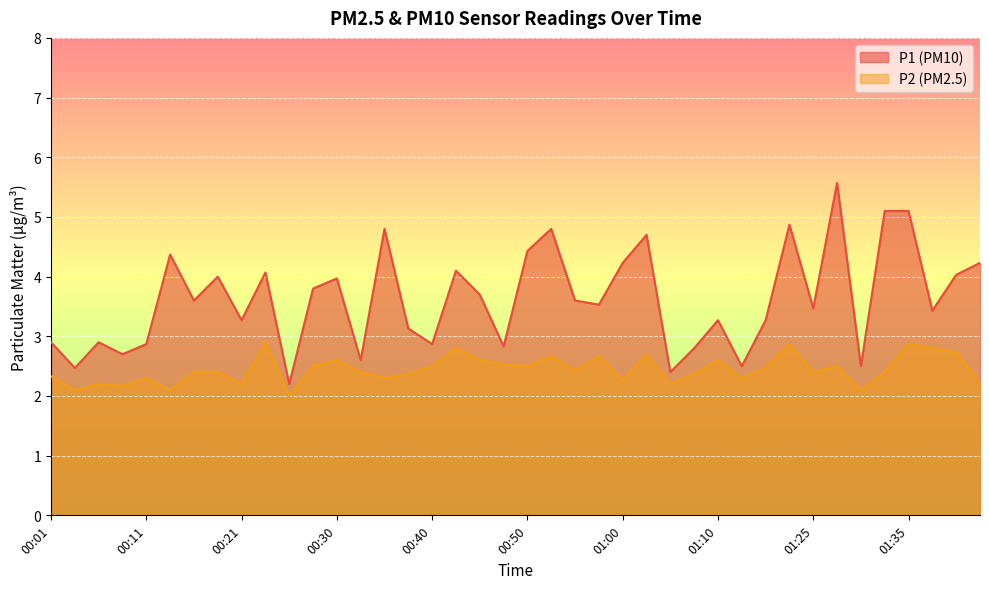

Reading left to right, what are all the values shown in this chart?

P1: 00:01=2.9	00:03=2.5	00:06=2.9	00:08=2.7	00:11=2.9	00:13=4.4	00:16=3.6	00:18=4.0	00:21=3.3	00:23=4.1	00:25=2.2	00:28=3.8	00:30=4.0	00:33=2.6	00:35=4.8	00:38=3.1	00:40=2.9	00:43=4.1	00:45=3.7	00:48=2.8	00:50=4.4	00:53=4.8	00:55=3.6	00:58=3.5	01:00=4.2	01:03=4.7	01:05=2.4	01:07=2.8	01:10=3.3	01:12=2.5	01:15=3.3	01:17=4.9	01:25=3.5	01:28=5.6	01:30=2.5	01:33=5.1	01:35=5.1	01:37=3.4	01:40=4.0	01:42=4.2
P2: 00:01=2.3	00:03=2.1	00:06=2.2	00:08=2.2	00:11=2.3	00:13=2.1	00:16=2.4	00:18=2.4	00:21=2.2	00:23=2.9	00:25=2.0	00:28=2.5	00:30=2.6	00:33=2.4	00:35=2.3	00:38=2.4	00:40=2.5	00:43=2.8	00:45=2.6	00:48=2.5	00:50=2.5	00:53=2.7	00:55=2.4	00:58=2.7	01:00=2.3	01:03=2.7	01:05=2.2	01:07=2.4	01:10=2.6	01:12=2.3	01:15=2.5	01:17=2.9	01:25=2.4	01:28=2.5	01:30=2.1	01:33=2.4	01:35=2.9	01:37=2.8	01:40=2.7	01:42=2.2